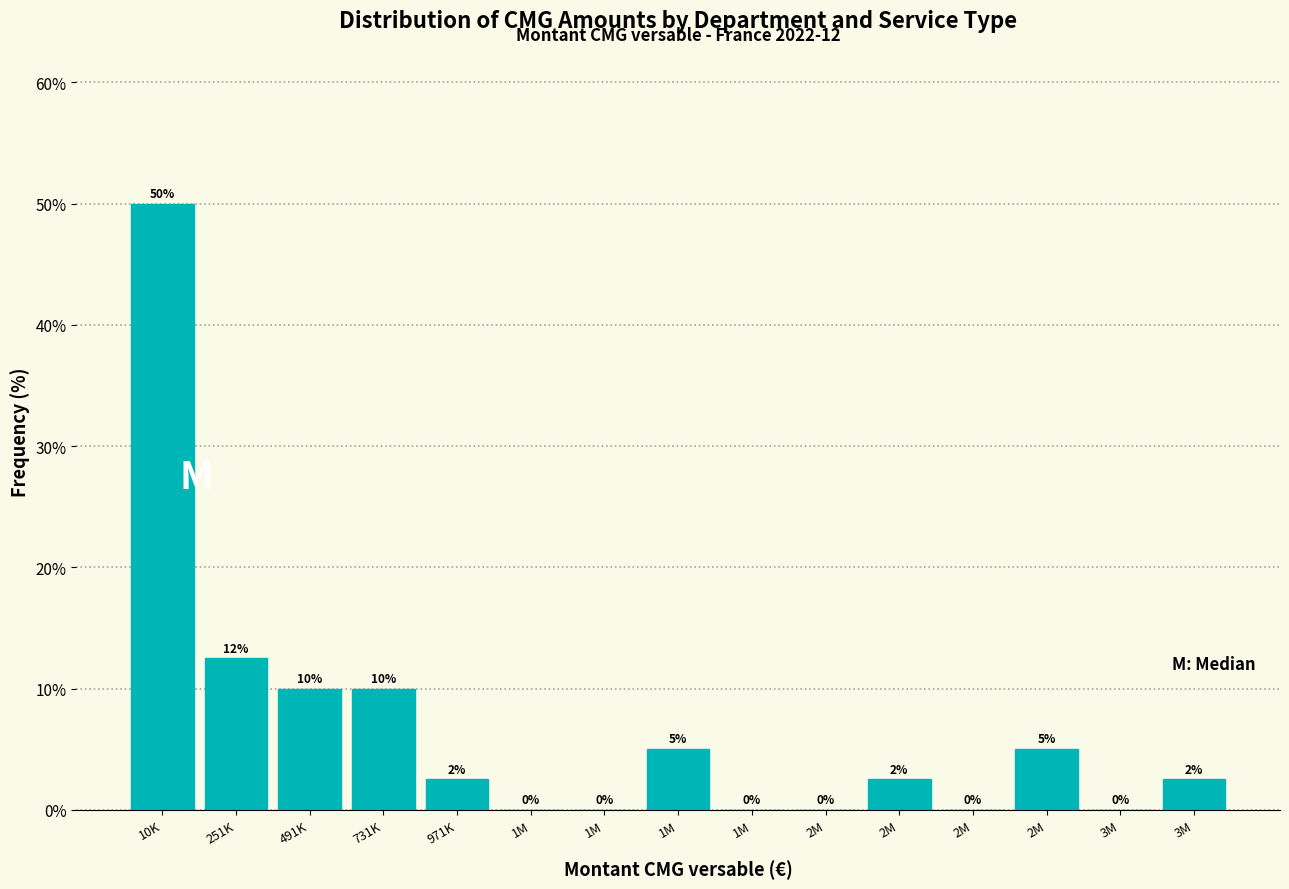

How many values exceed 2?

9